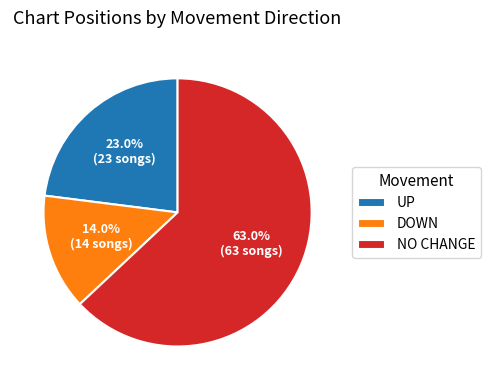

Approximately how many times larger is the value at NO CHANGE compared to UP?

2.7